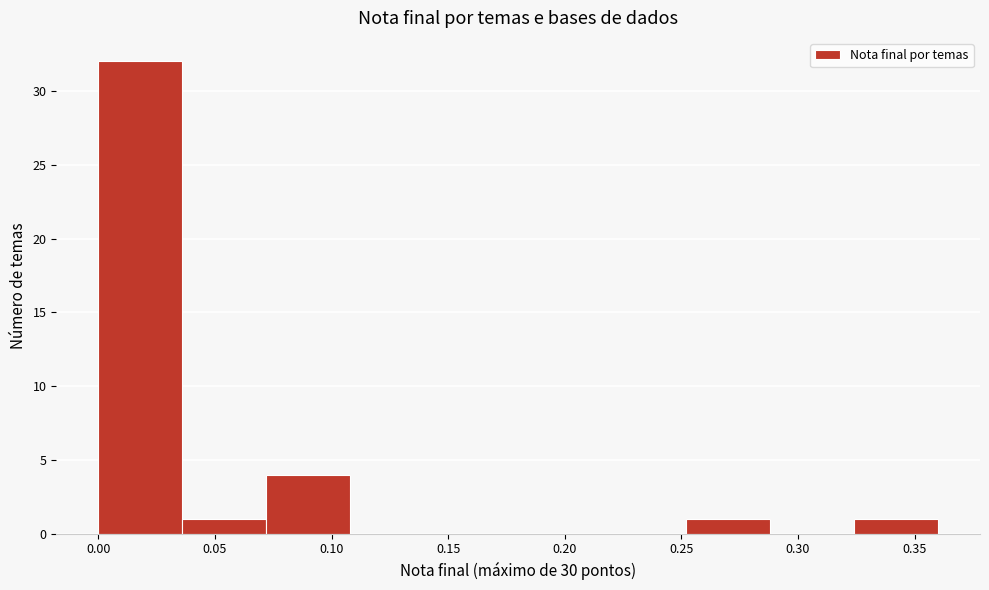

Reading left to right, list every bar in this chart as the range it spans on the x-axis followed by its height. Neither the bar edges nor the heights are printed on the chart, so give them approximately, as read against the axes.

0.000 to 0.036: 32
0.036 to 0.072: 1
0.072 to 0.108: 4
0.108 to 0.144: 0
0.144 to 0.180: 0
0.180 to 0.216: 0
0.216 to 0.252: 0
0.252 to 0.288: 1
0.288 to 0.324: 0
0.324 to 0.360: 1